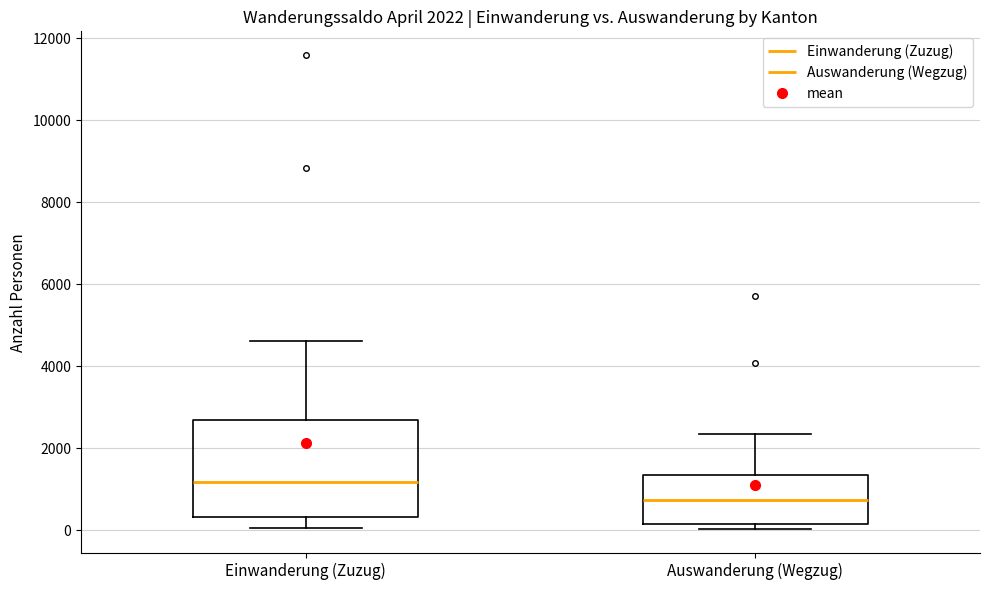

Which box is the tallest, from its lower edge to its upper edge?

Einwanderung (Zuzug)